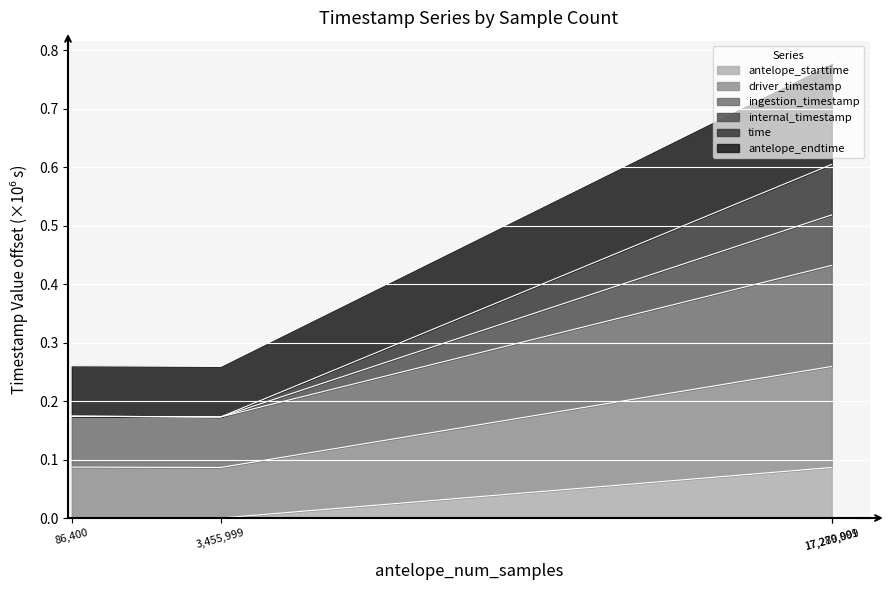

Where is the first local maximum for ingestion_timestamp?

17280001